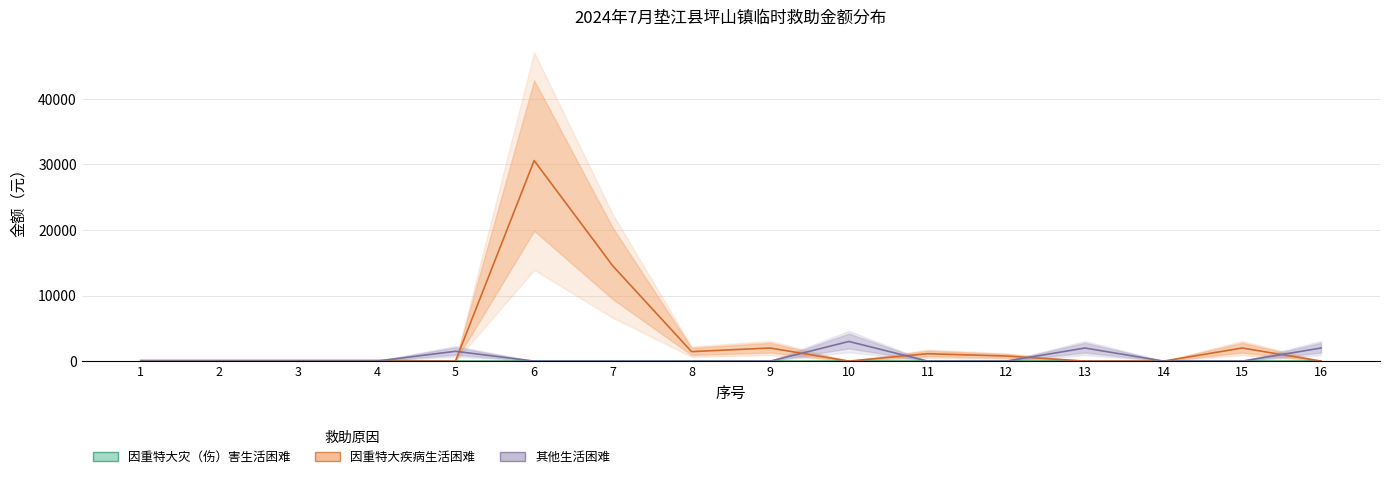

What is the value of the 因重特大疾病生活困难 point at the 15th from the left?

2000